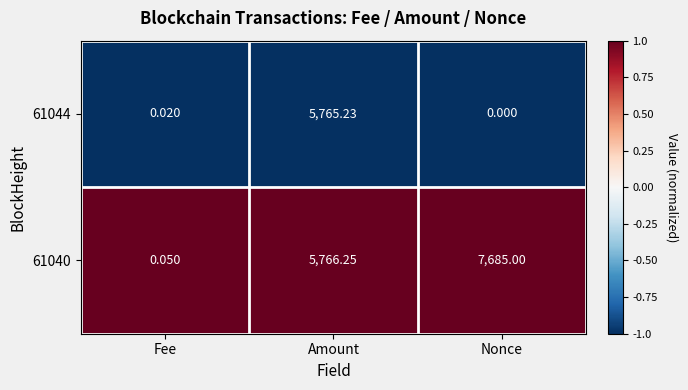

Is the value of 61040 at Nonce greater than the value of 61044 at Amount?

Yes